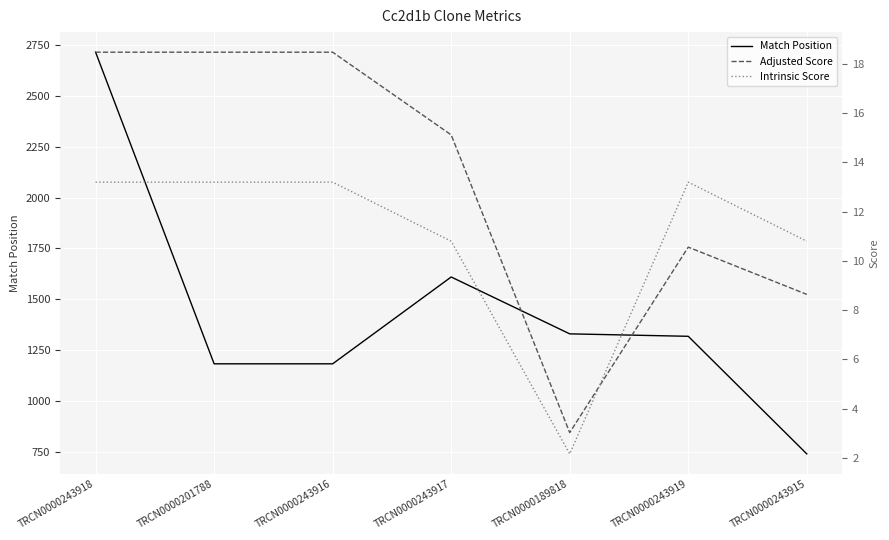

Which series has the largest total across all categories?

Match Position